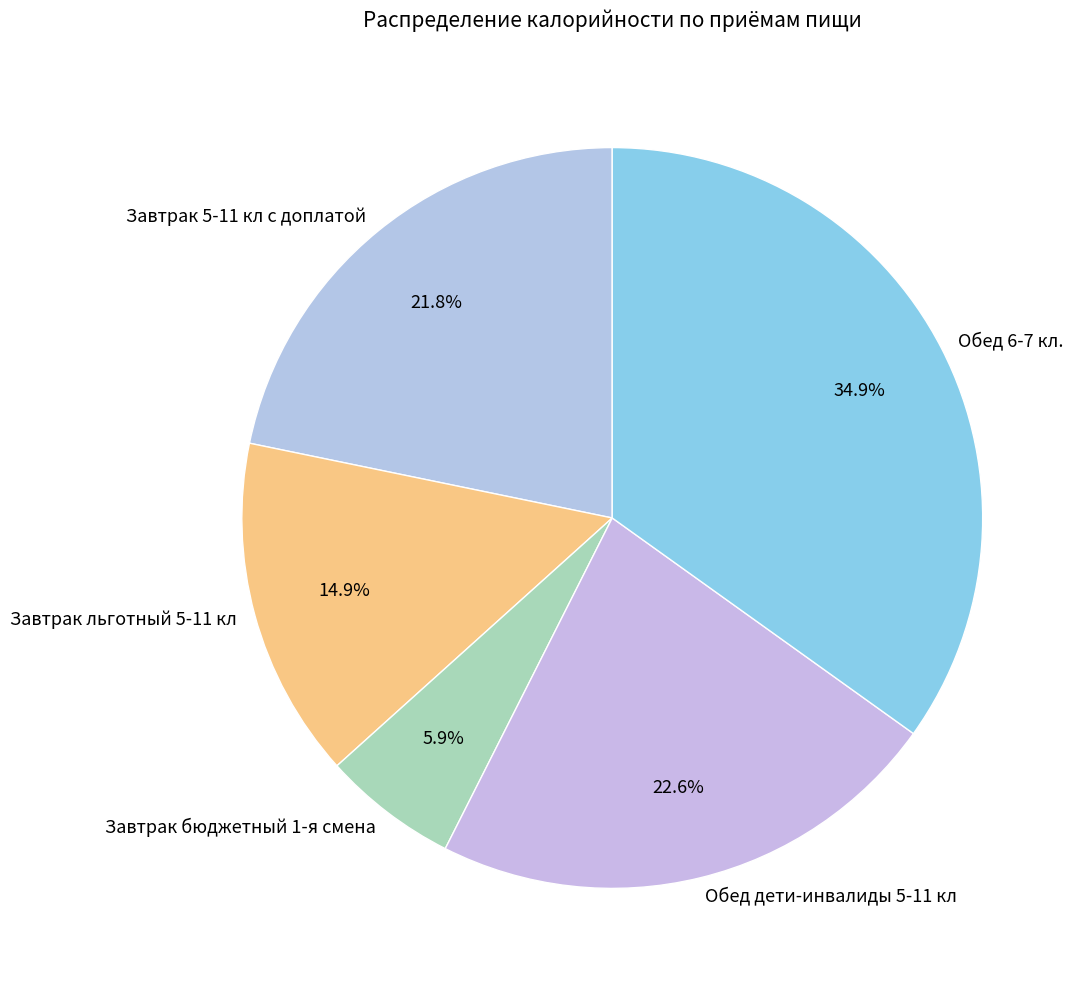

True or false: Завтрак бюджетный 1-я смена accounts for 6% of the total.

True